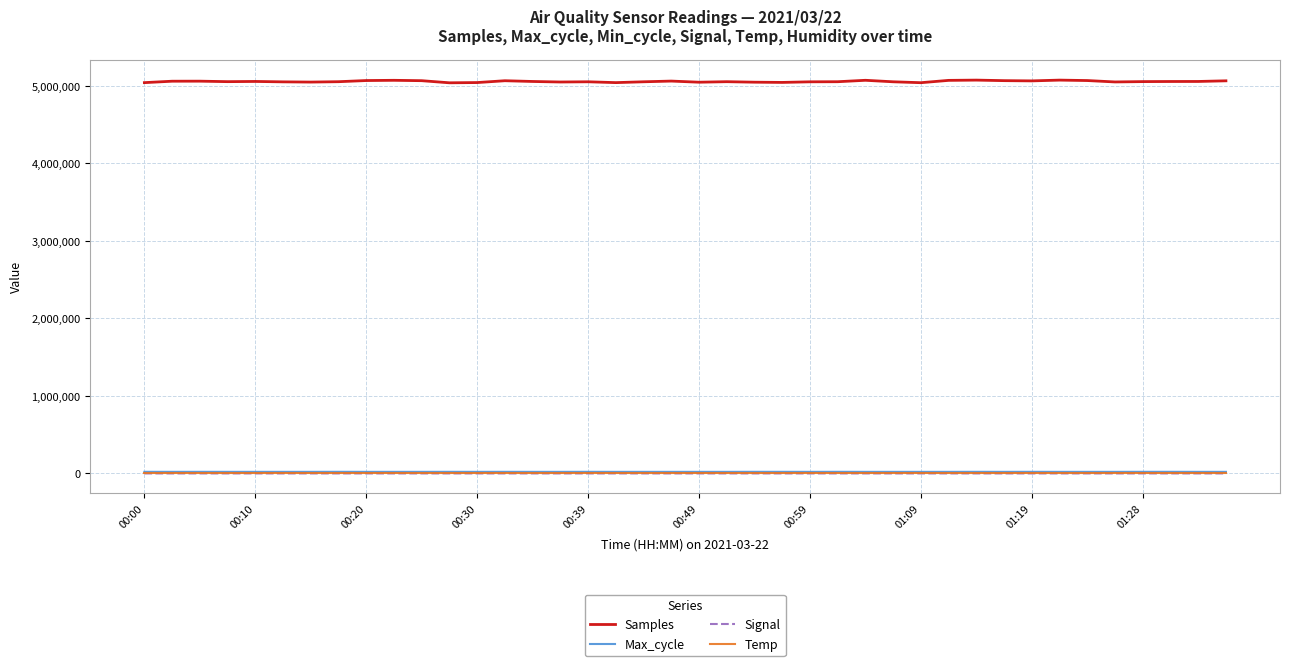

What is the lowest value of the Max_cycle series?

20016.0